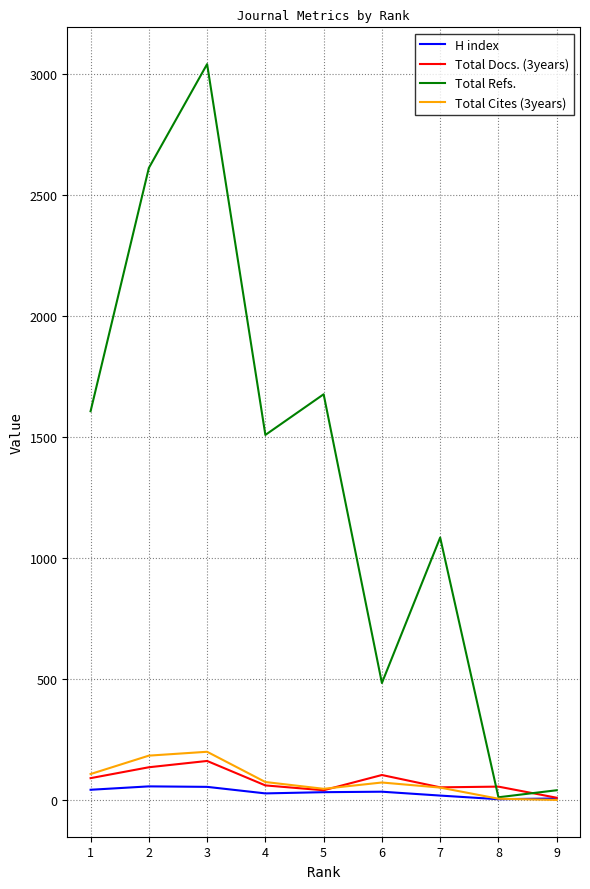

What is the sum of all Total Docs. (3years) values?

723